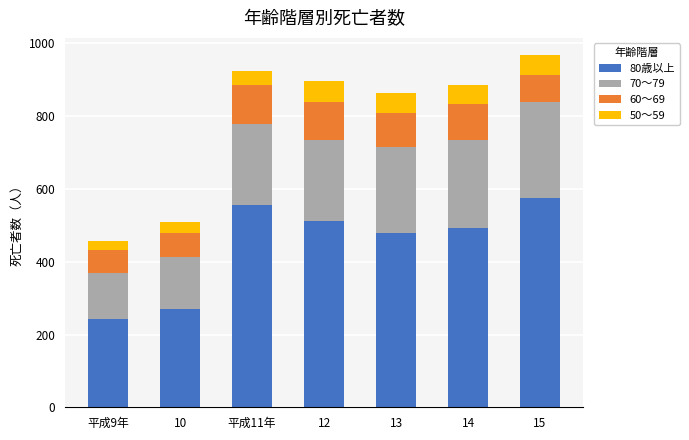

Are the bars horizontal?

No